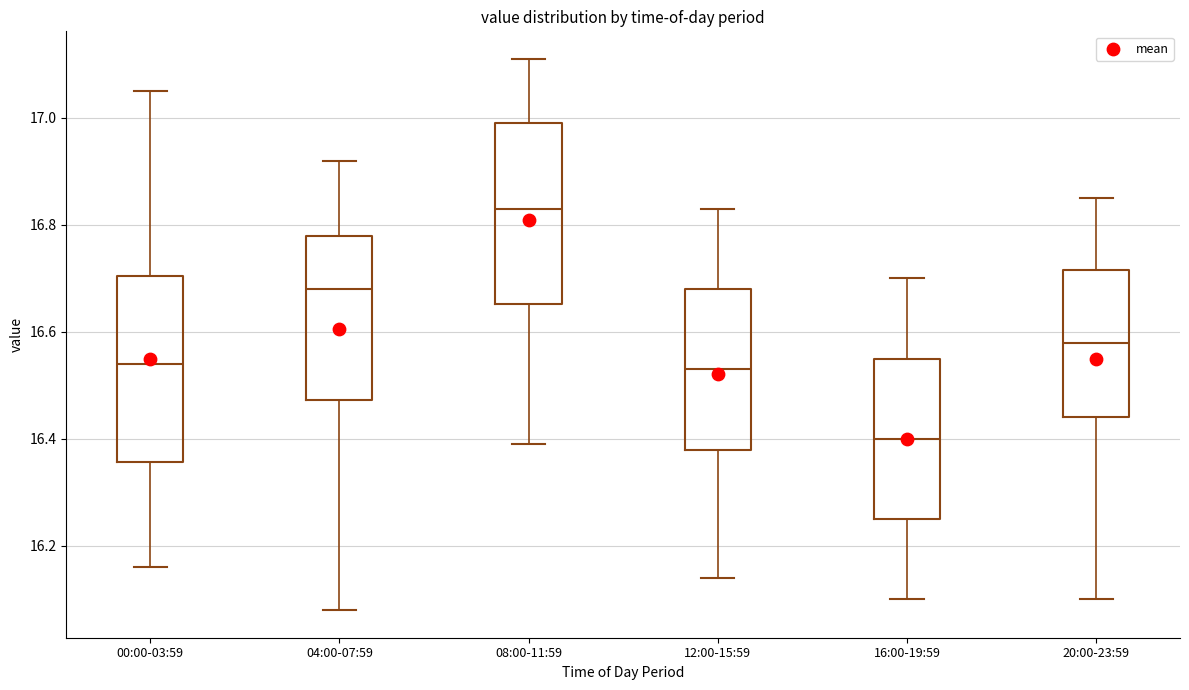

Where does the lower whisker of the box for 12:00-15:59 end on the y-axis? The values are not printed on the chart, so give them approximately, as read against the axis.

16.14